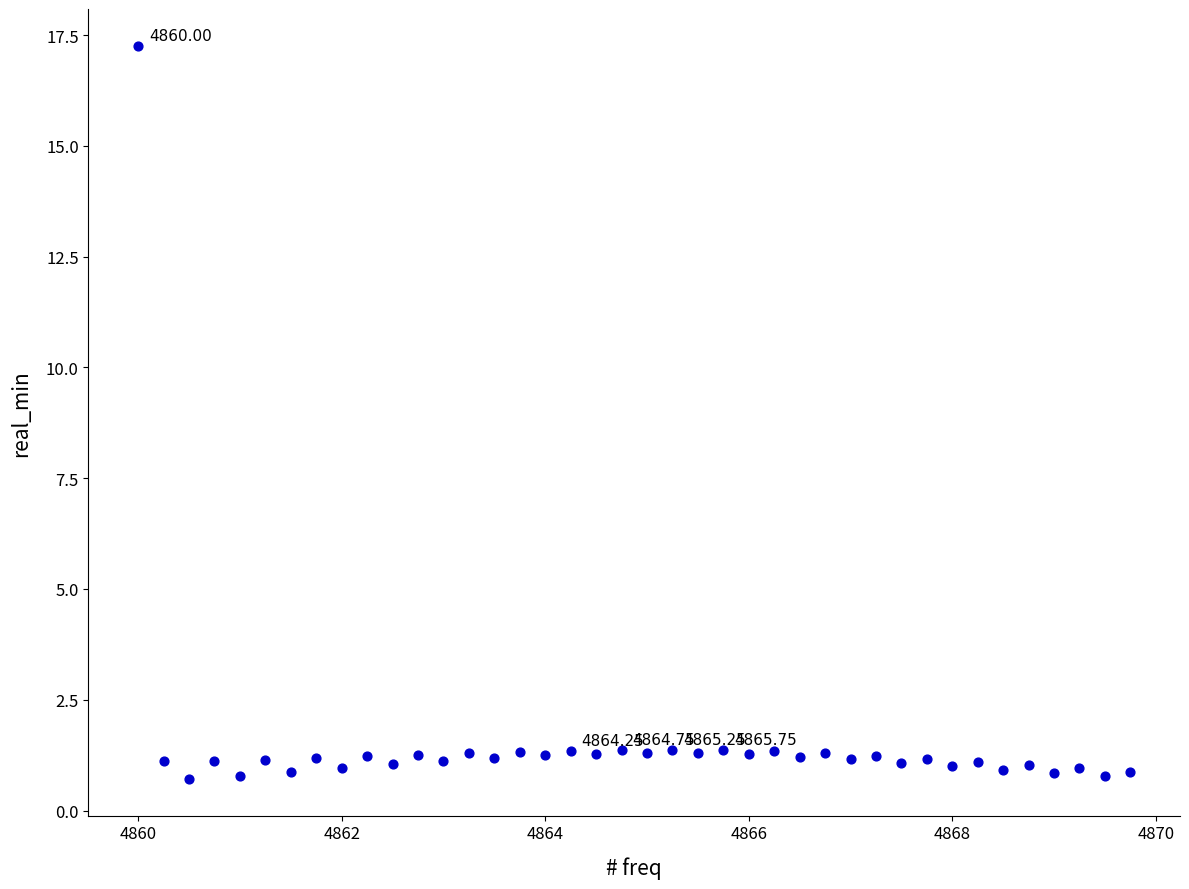

What is the range of Y values (max minus min)?

16.6